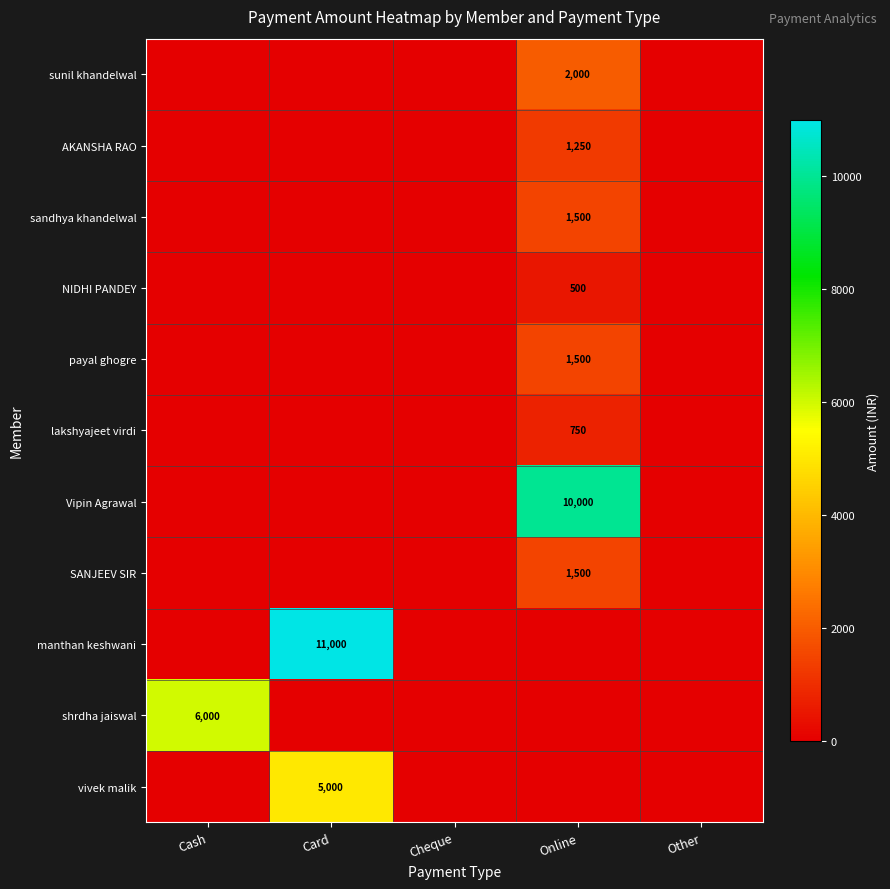

Count the number of data series in this chart.

11